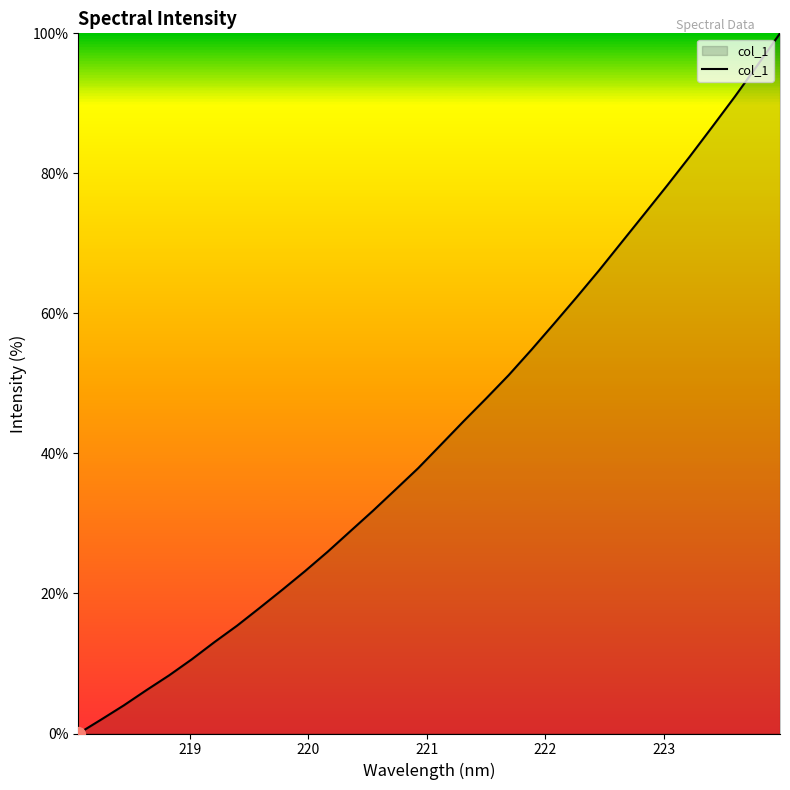

What is the difference between the maximum and minimum values?

100.0